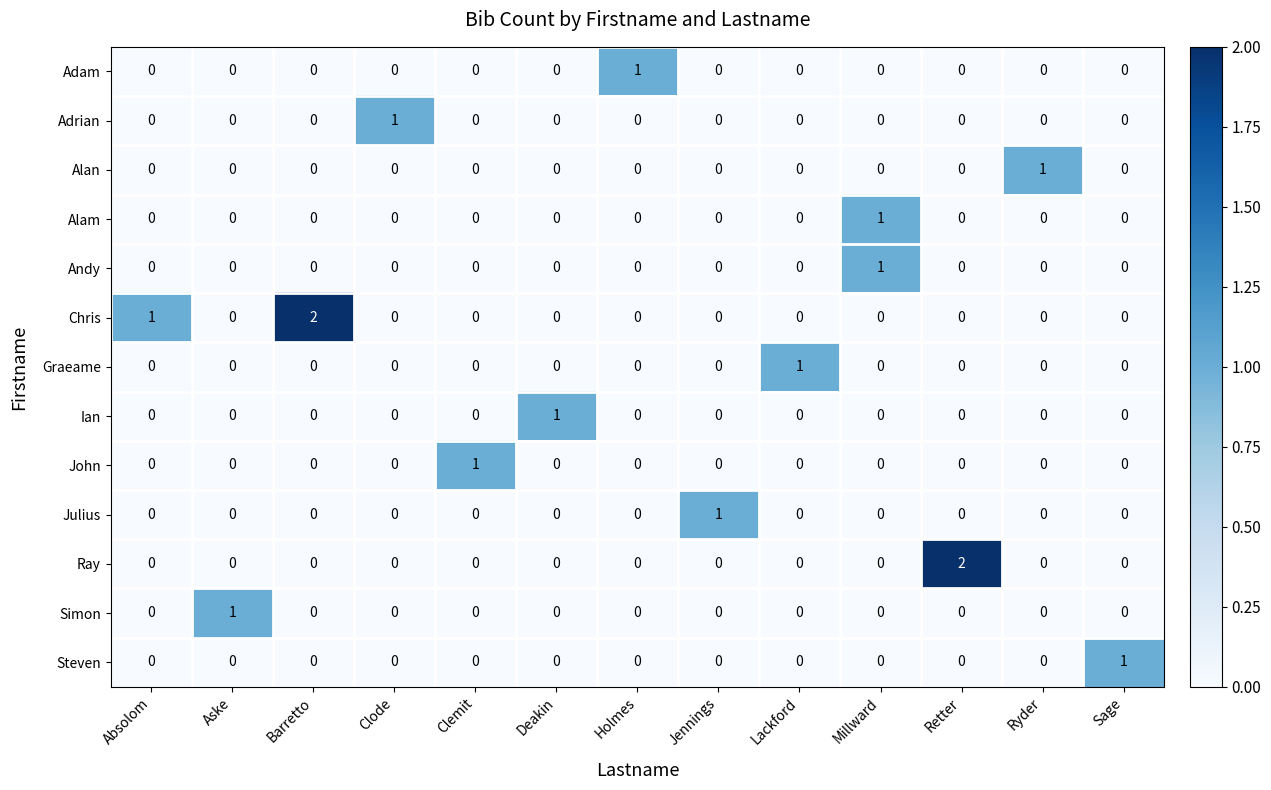

Which series changed the most between Retter and Ryder?

Ray